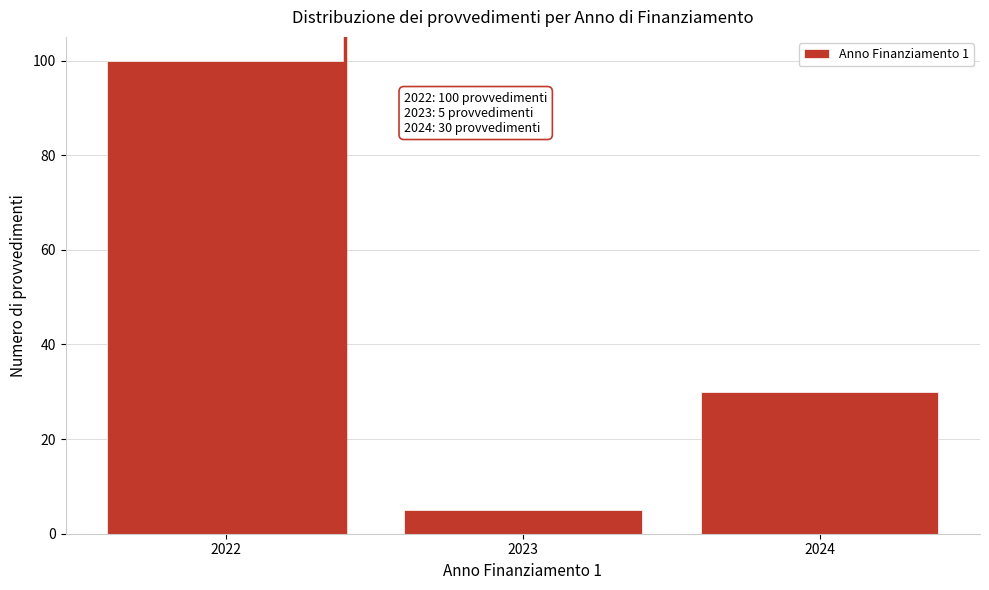

Reading left to right, extract all data points from this chart.

2022=100	2023=5	2024=30